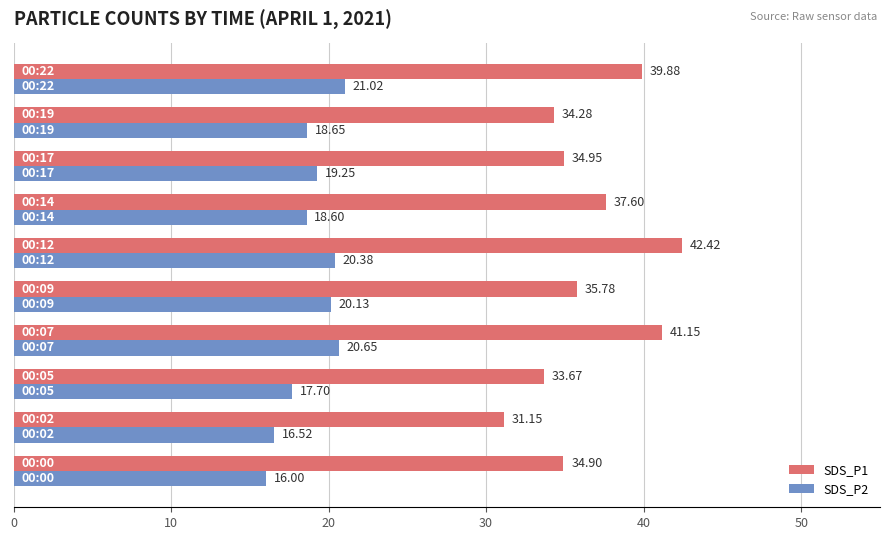

What is the lowest value of the SDS_P2 series?

16.0